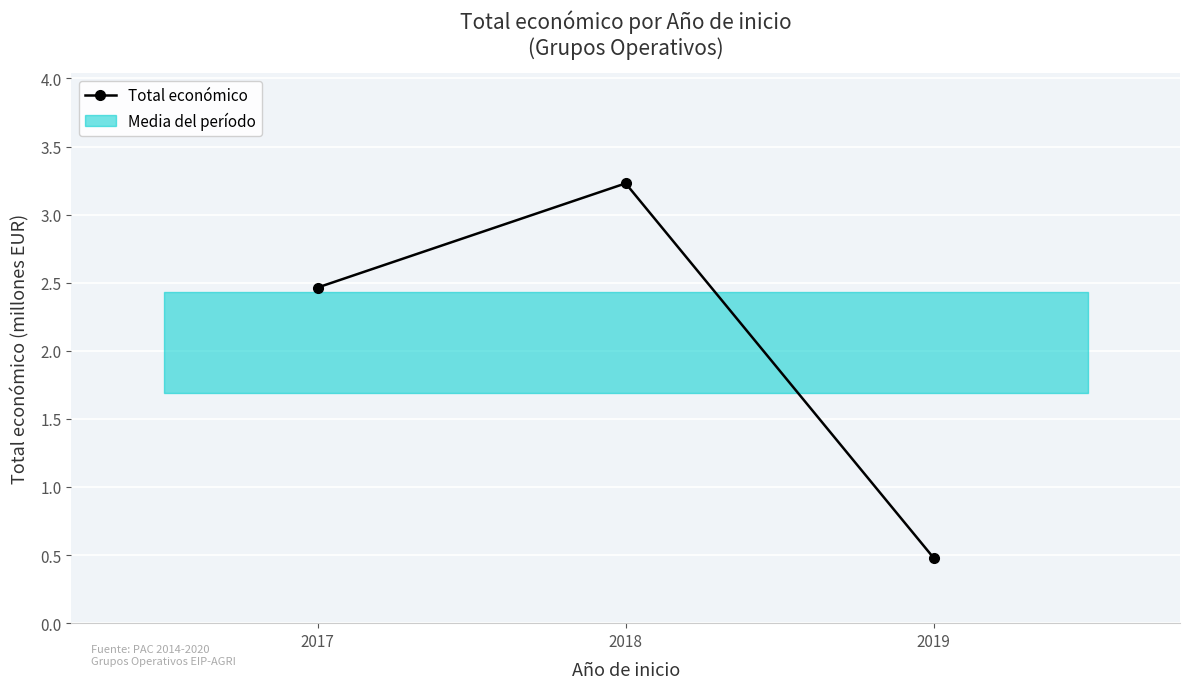

What is the sum of the values at 2017 and 2019?

2.9